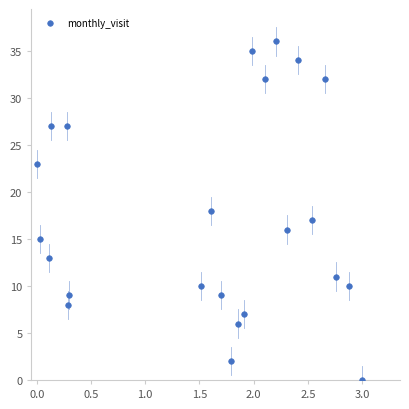

What is the range of Y values (max minus min)?

36